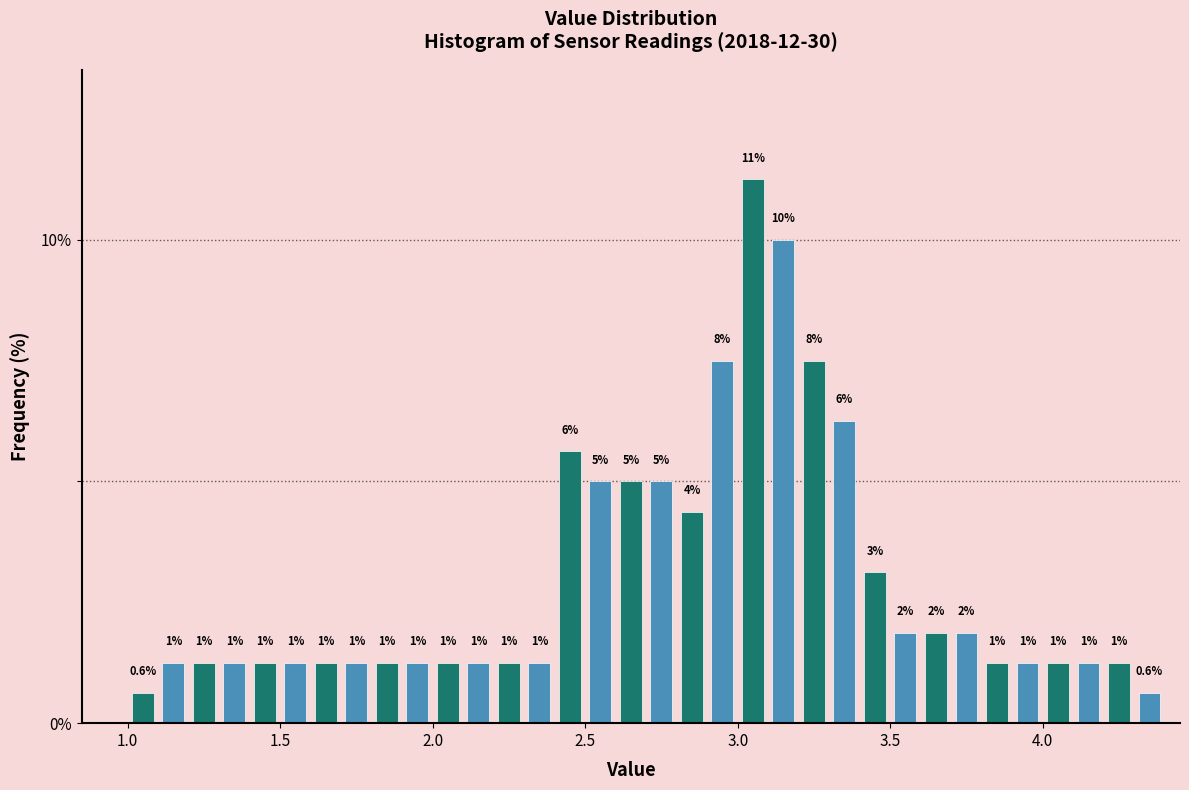

Read against the x-axis, roughly where is the centre of the tallest bar?

3.05